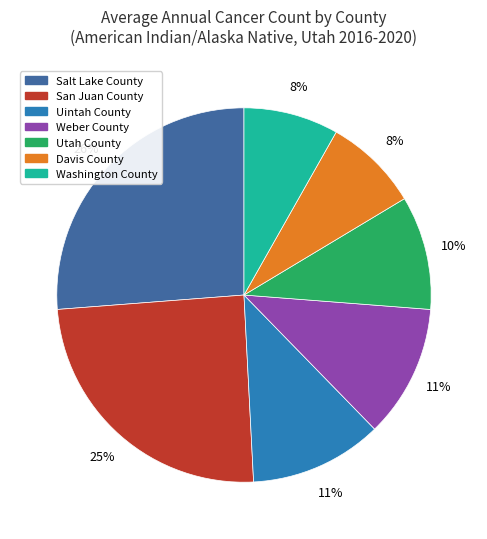

To the nearest percent, what is the difference between the San Juan County and Utah County slice percentages?

15%